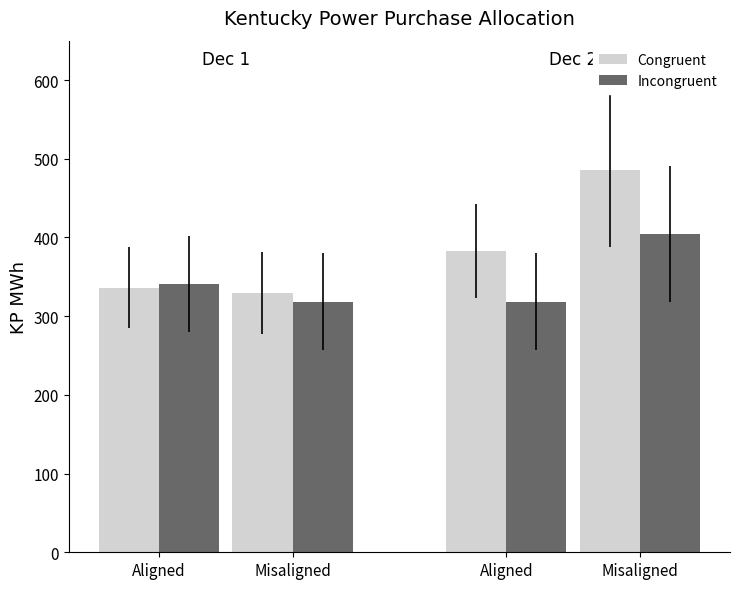

Reading left to right, what are all the values shown in this chart?

Congruent: Aligned=336.0	Misaligned=329.7	Aligned=382.4	Misaligned=485.6
Incongruent: Aligned=340.5	Misaligned=318.6	Aligned=318.6	Misaligned=403.9